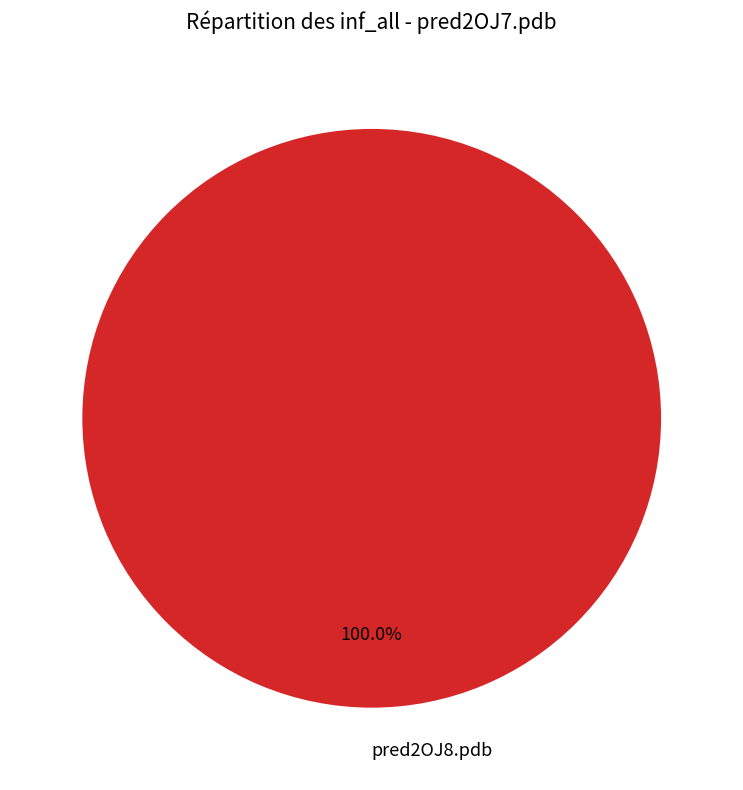

How many slices are in this pie chart?

1